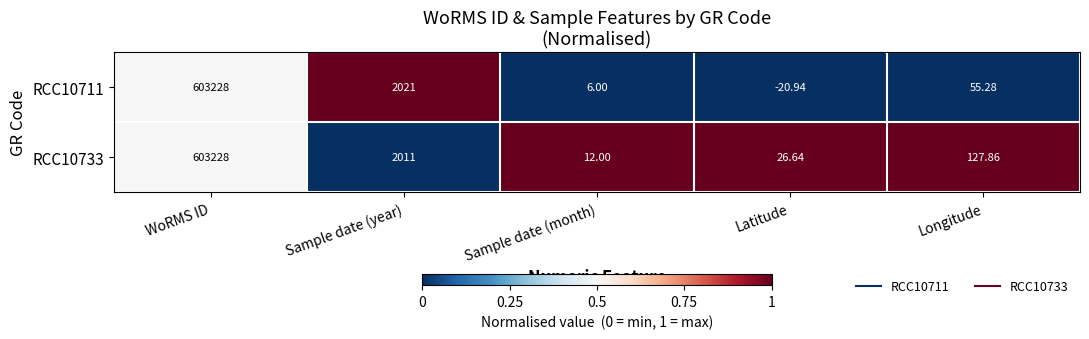

Rank the categories by RCC10733 value from lowest to highest.

Sample date (month), Latitude, Longitude, Sample date (year), WoRMS ID